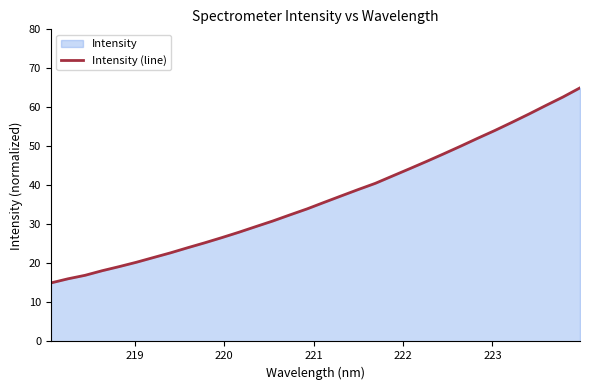

What is the difference between the maximum and minimum values?

50.0